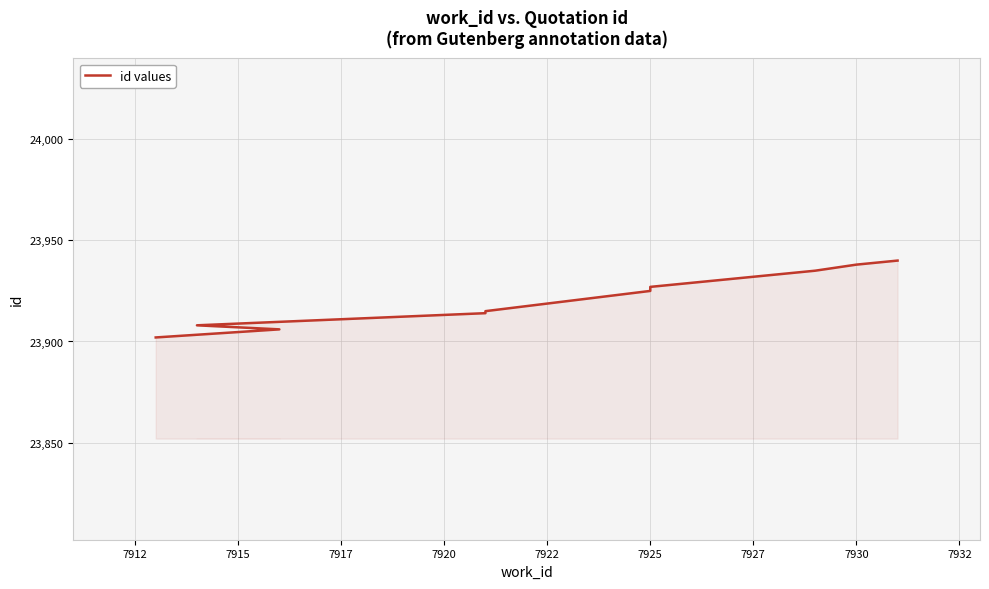

What is the sum of all values?

239210